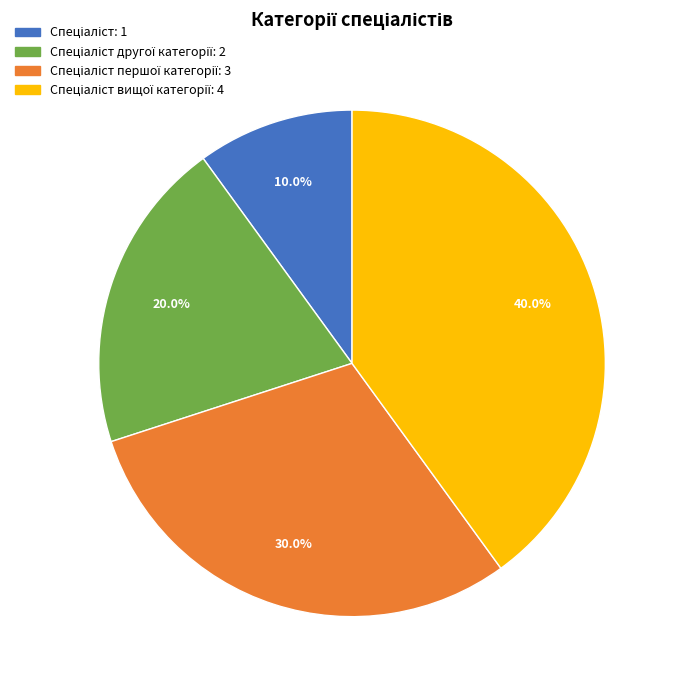

Is there any slice that represents more than half of the pie?

No